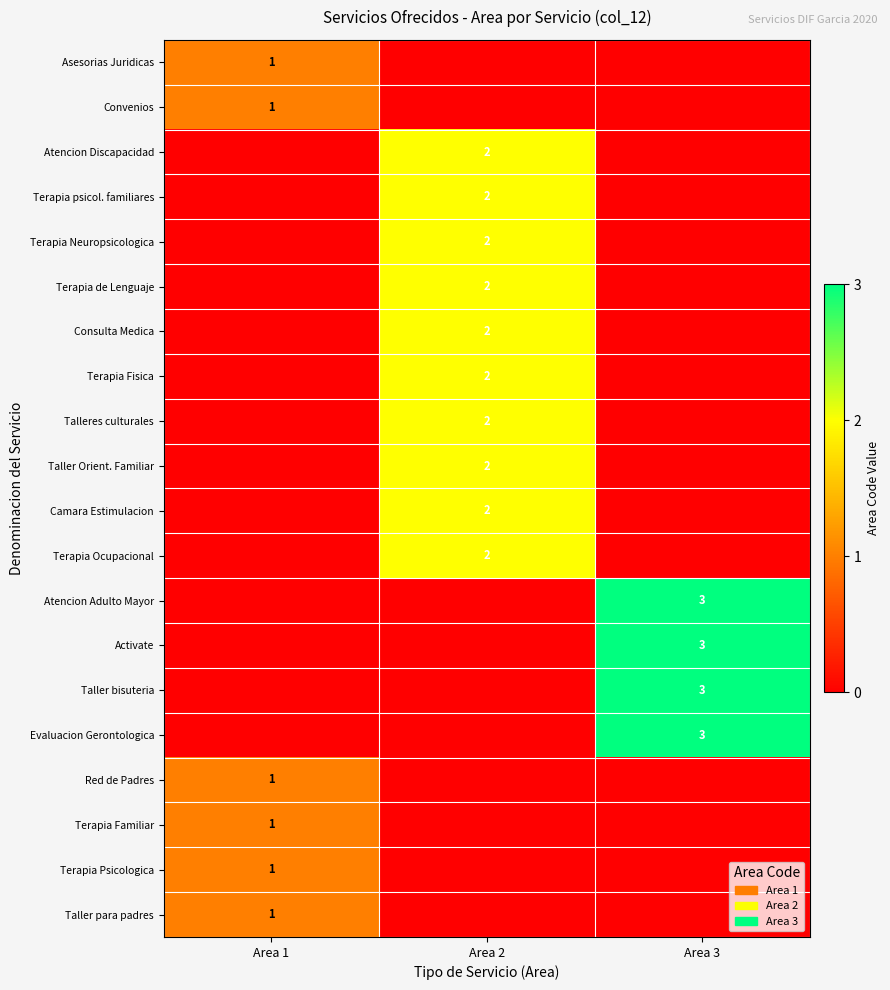

The Atencion Discapacidad series shows 2 at Area 2. True or false?

True